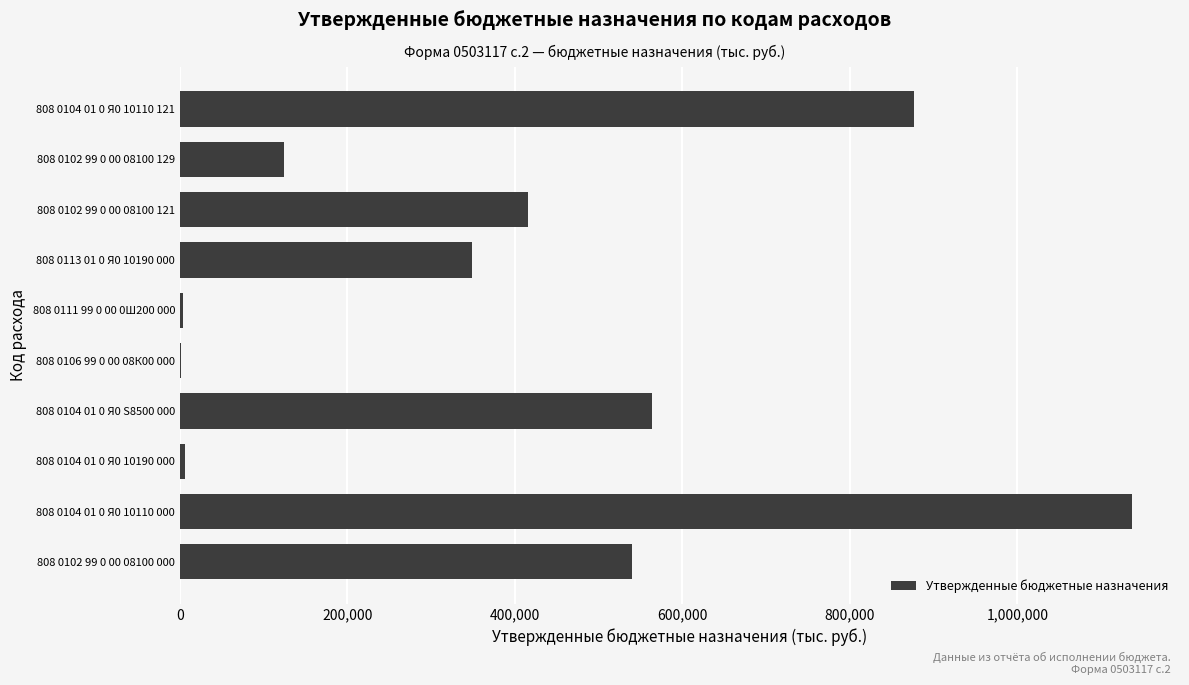

What is the sum of all values?

4015386.8